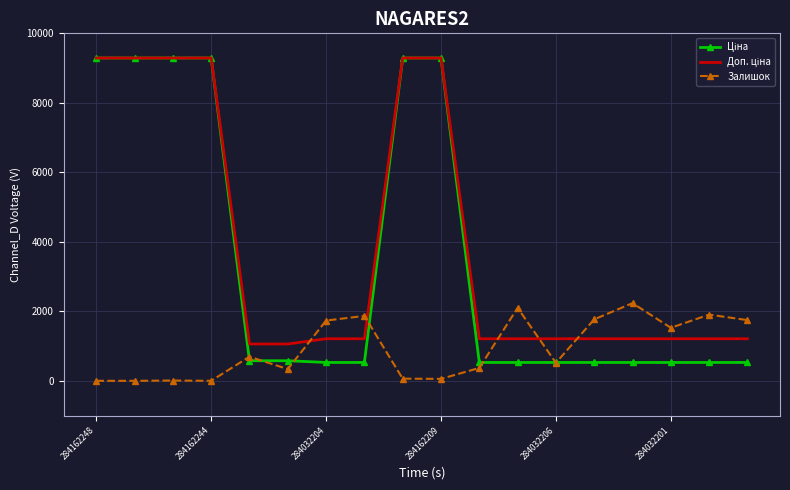

At how many categories does at least one series exceed 6994?

6